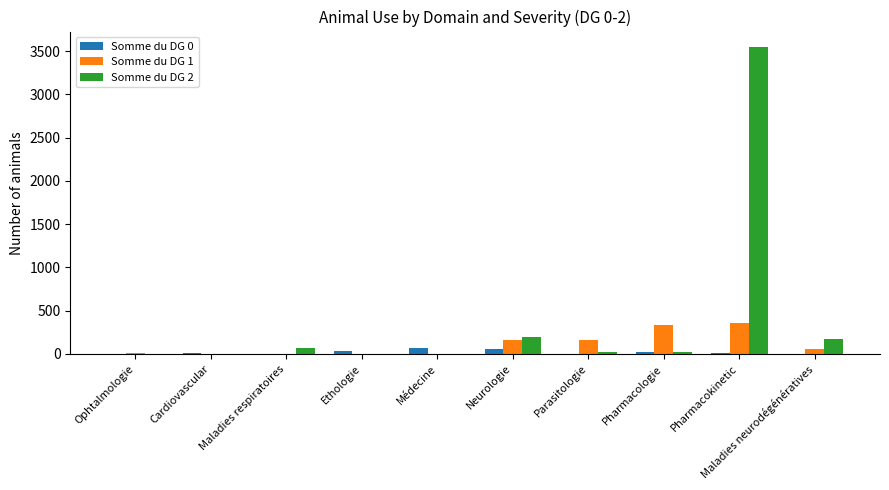

Is it true that Somme du DG 2 equals 72 at Maladies respiratoires?

True